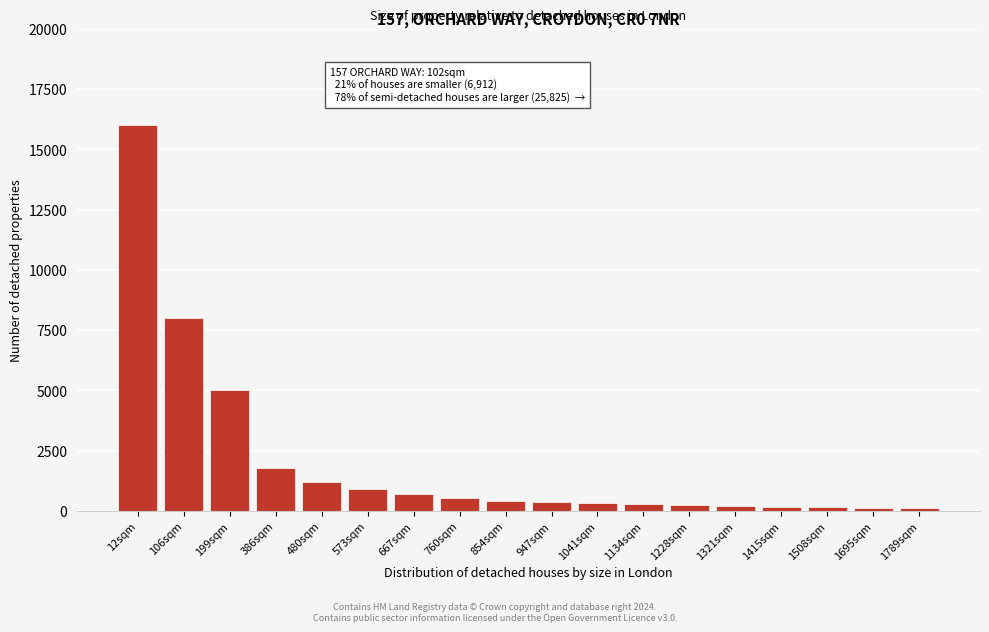

What is the maximum value shown in the chart?

16000